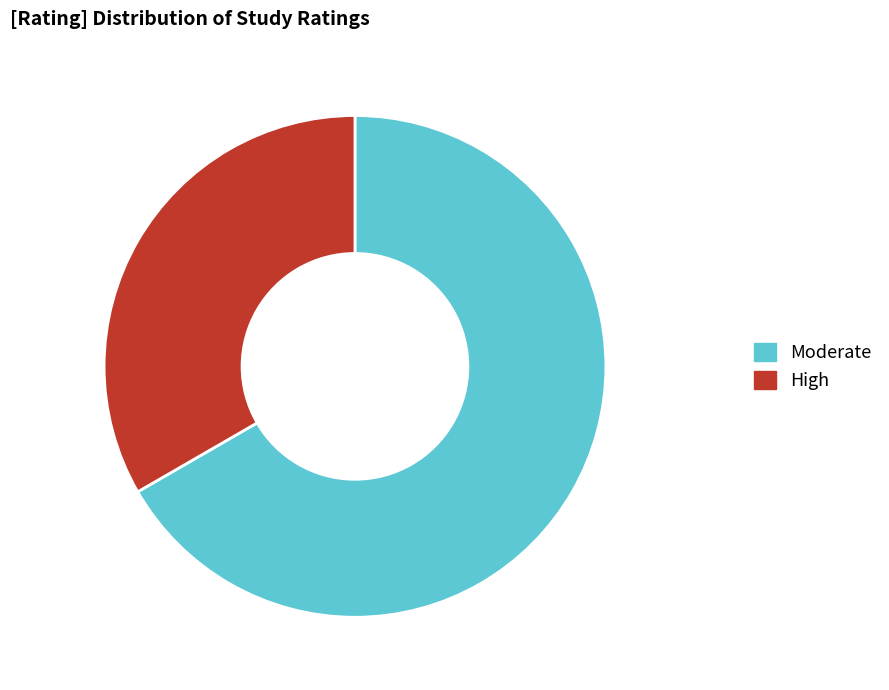

Between High and Moderate, which is larger?

Moderate